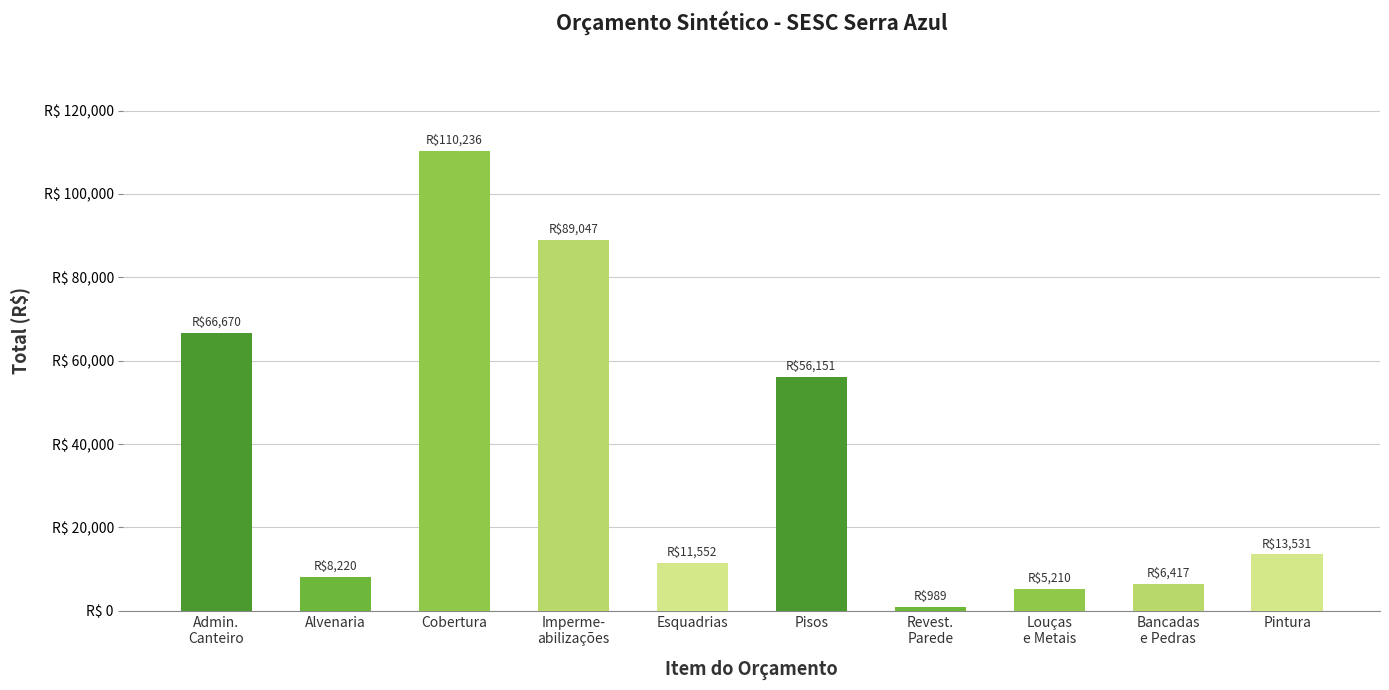

Reading left to right, what are all the values shown in this chart?

66669.8	8220.1	110236.5	89046.9	11551.8	56150.8	989.4	5209.7	6417.4	13531.4